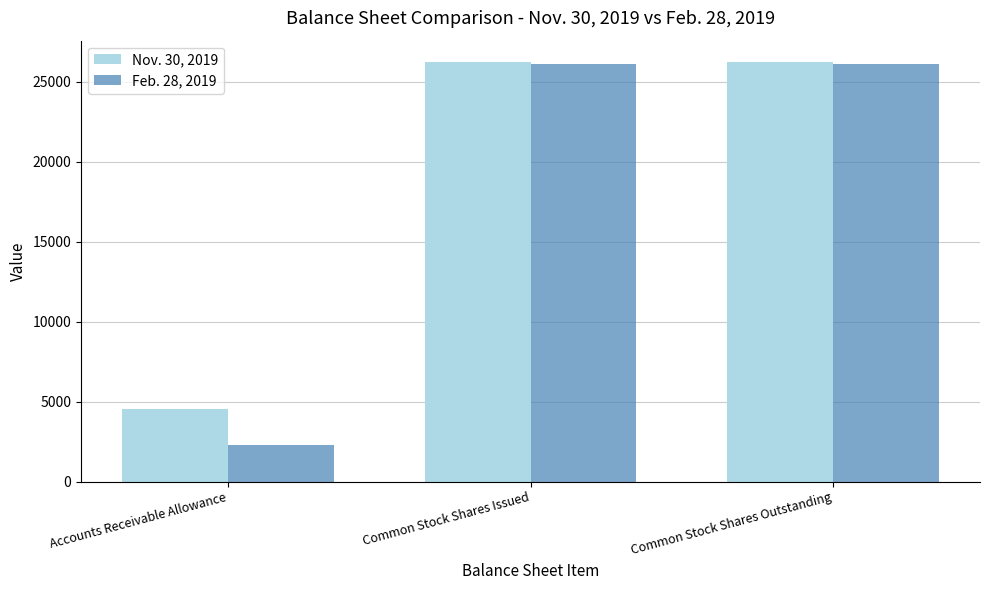

Which series changed the most between Accounts Receivable Allowance and Common Stock Shares Issued?

Feb. 28, 2019